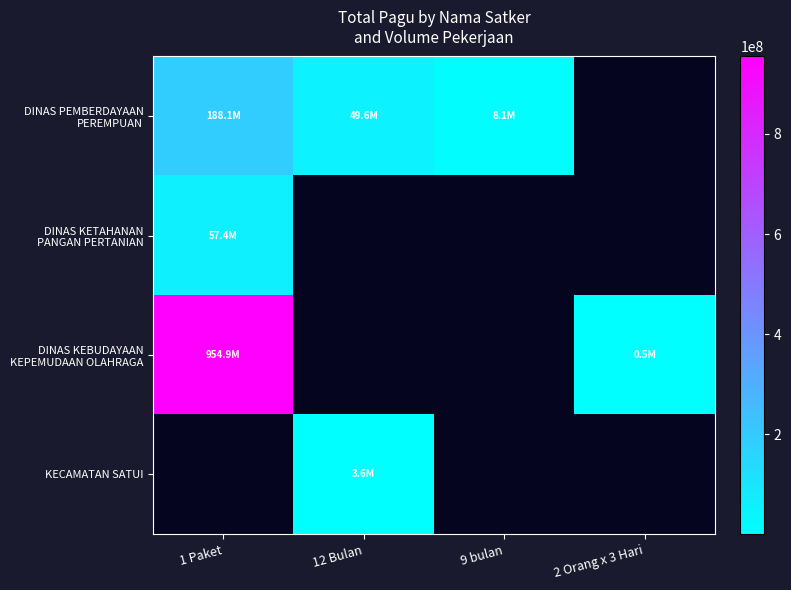

List the labels in order of KECAMATAN SATUI value, smallest first.

1 Paket, 12 Bulan, 9 bulan, 2 Orang x 3 Hari